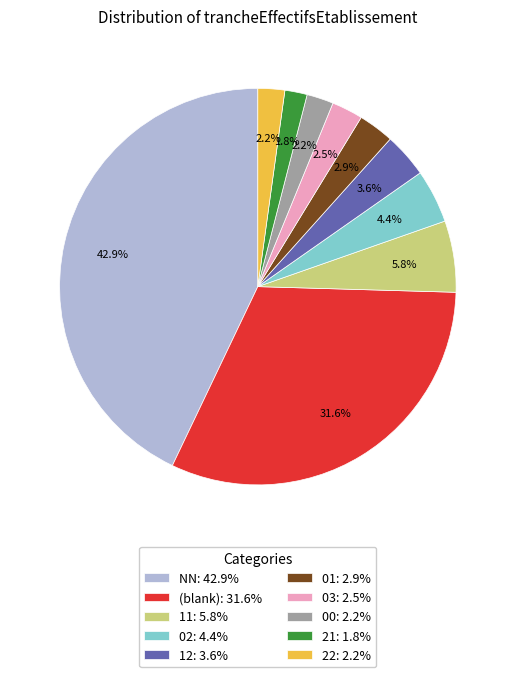

What portion of the pie excludes 02: 4.4%?

95.6%